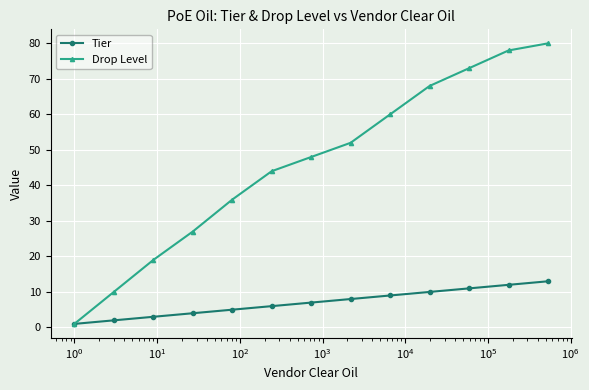

Which series has the largest range (max minus min)?

Drop Level